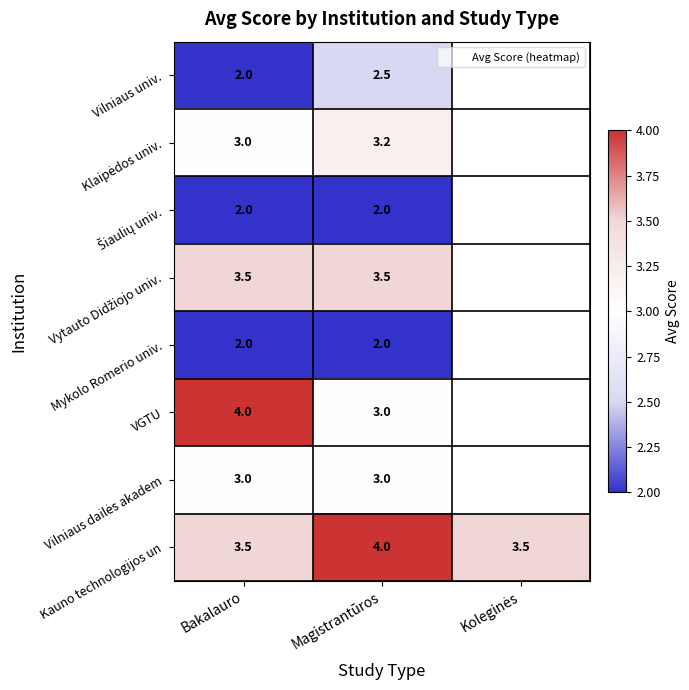

List the labels in order of Šiaulių univ. value, smallest first.

Bakalauro, Magistrantūros, Koleginės